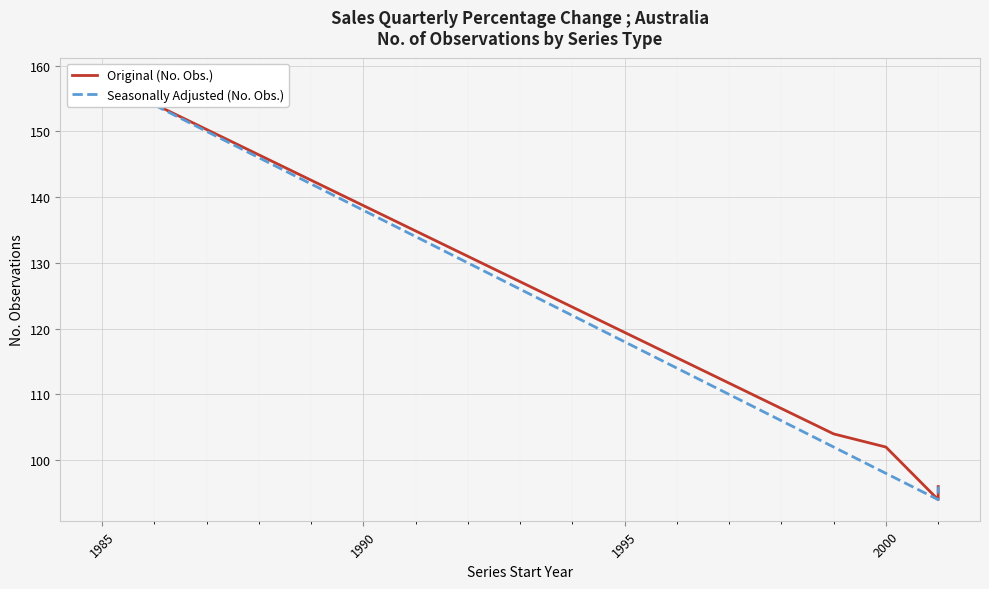

How many categories are shown in the chart?

10